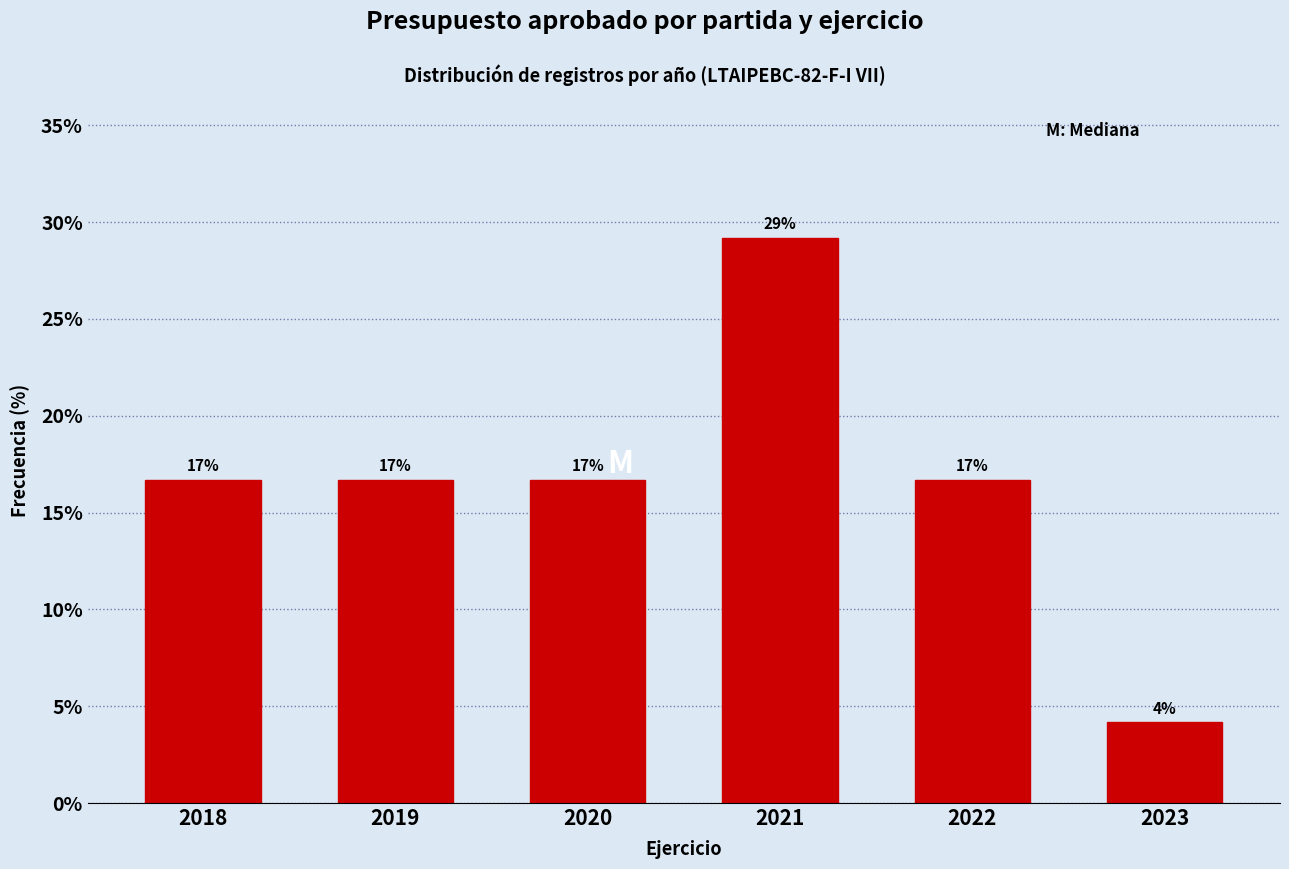

Are the bars horizontal?

No